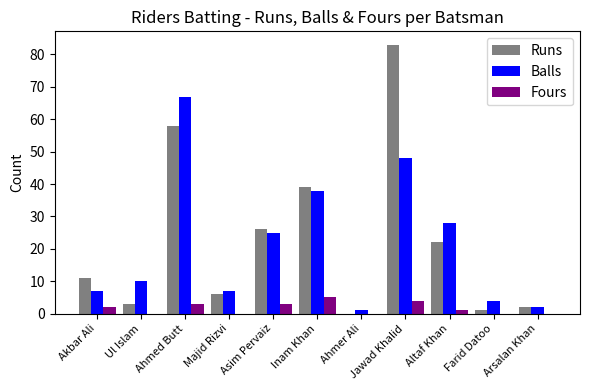

Is the value of Balls at Ahmed Butt greater than the value of Runs at Ul Islam?

Yes